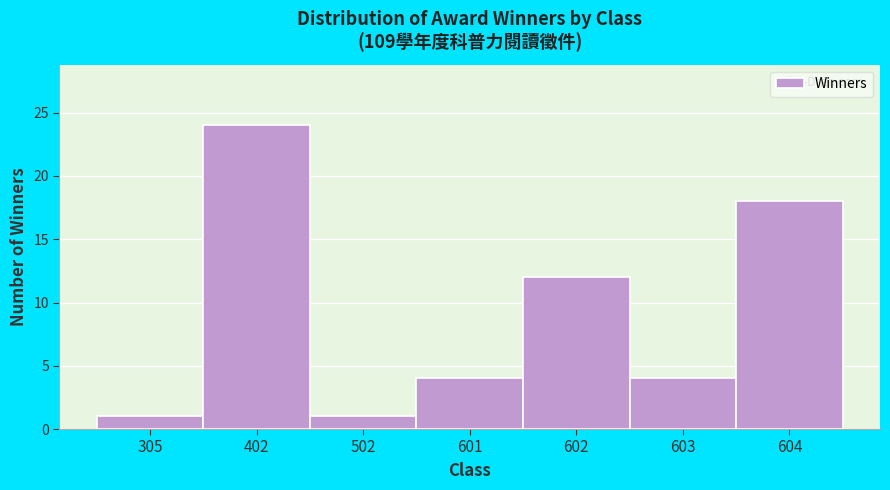

Reading left to right, list all the values displayed in this chart.

305=1	402=24	502=1	601=4	602=12	603=4	604=18